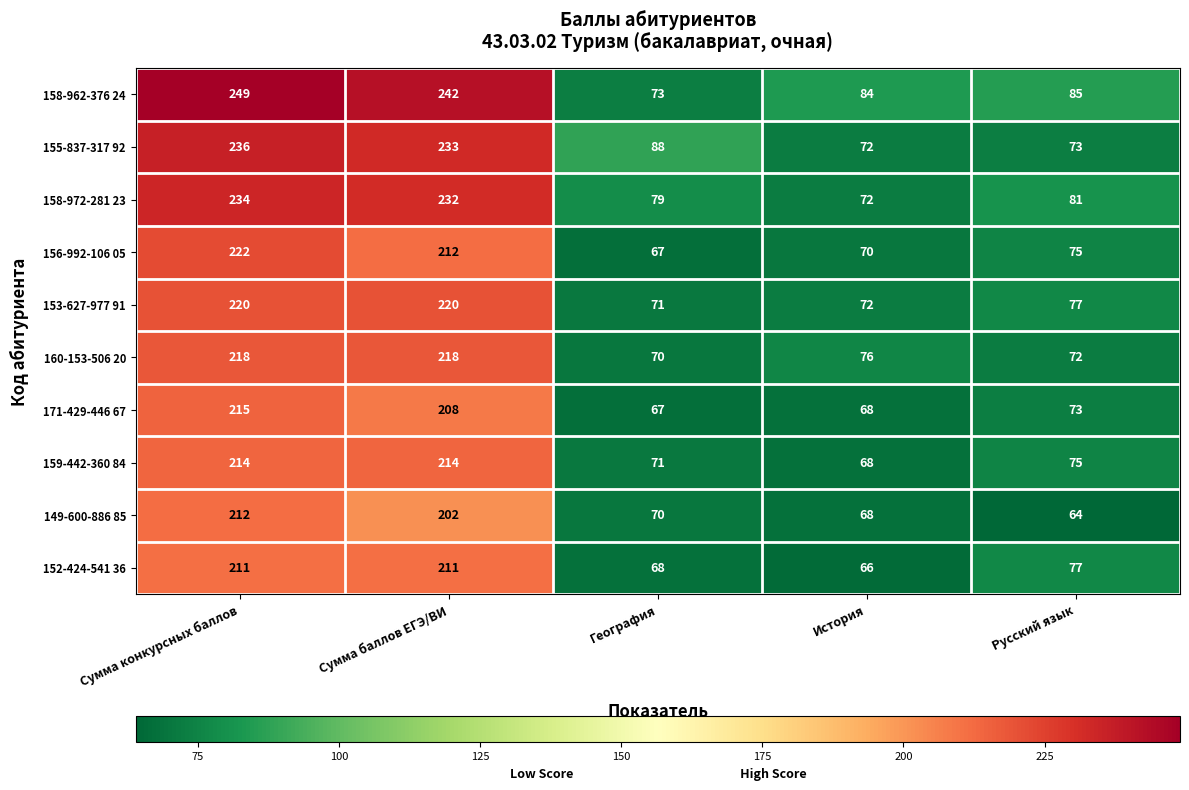

At which label is 159-442-360 84 closest to 141?

Русский язык